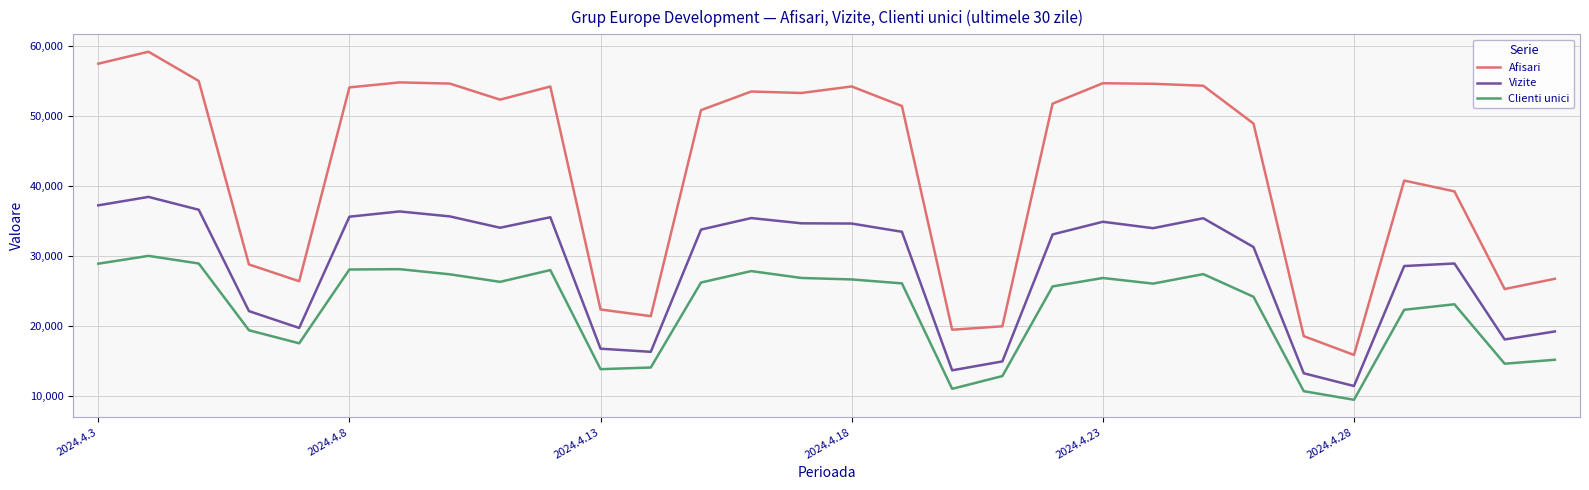

How many values in the Clienti unici series are below 26048?

15